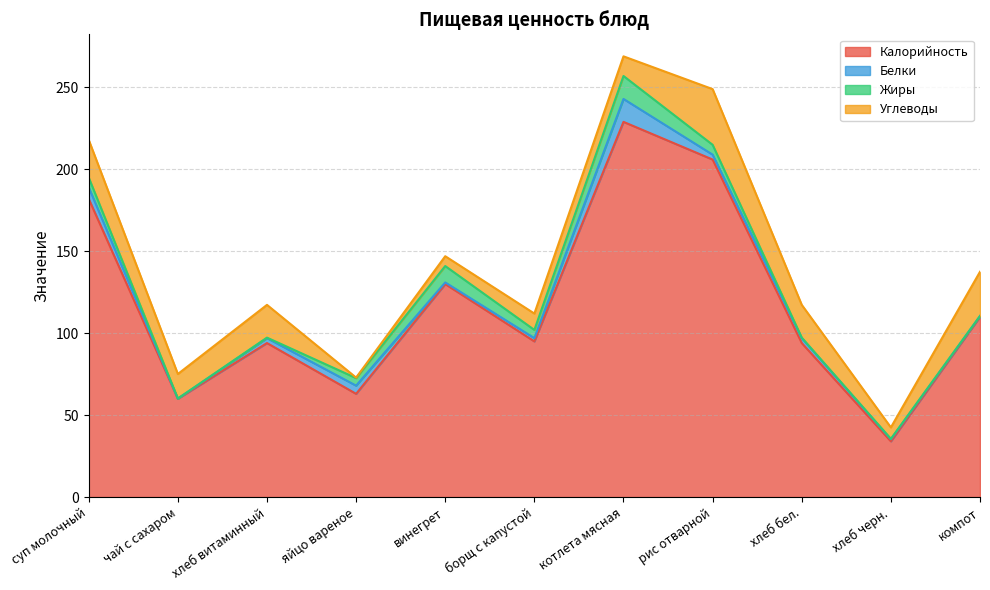

What is the minimum value for Белки?

0.1